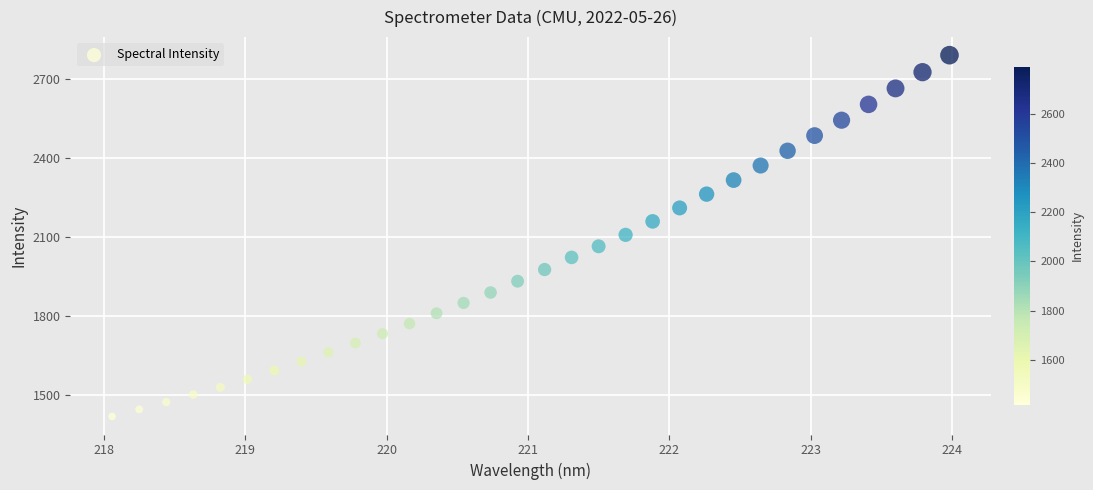

What is the range of Y values (max minus min)?

1372.9